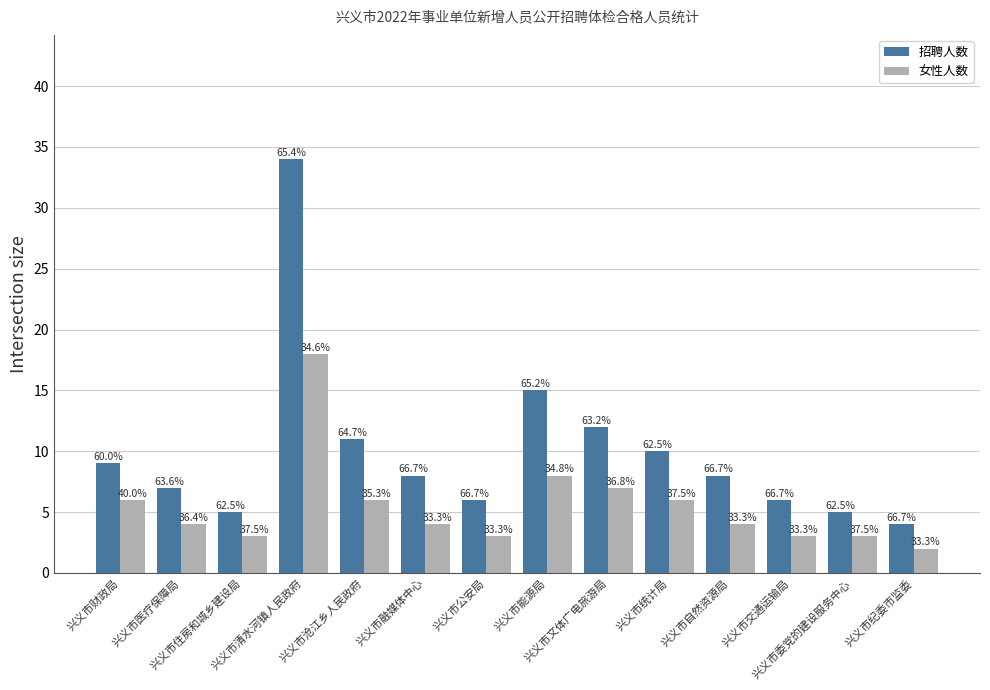

What is the label of the 12th bar from the left?

兴义市交通运输局